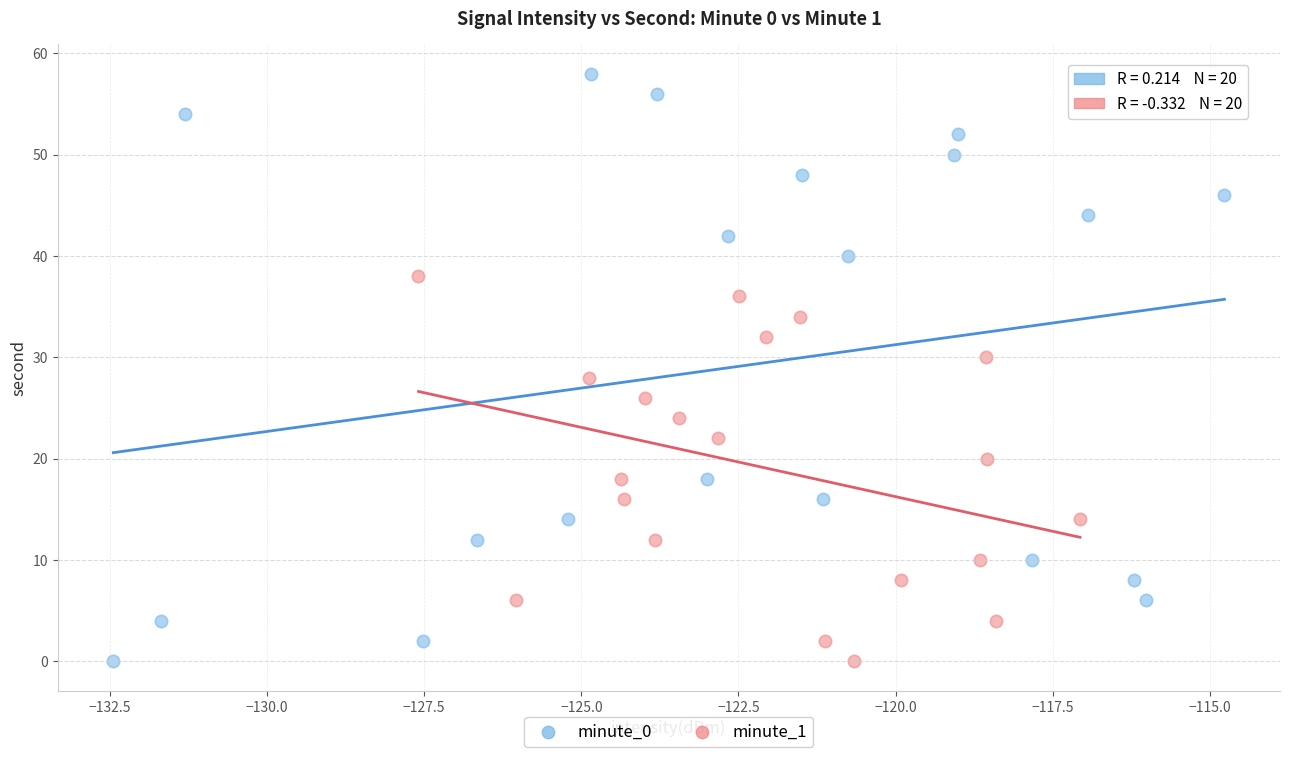

Which series contains the highest Y value?

minute_0